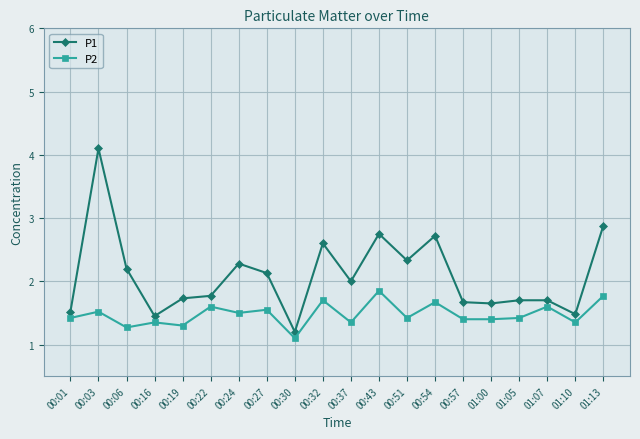

What is the sum of the P1 values at 00:03 and 00:24?

6.4